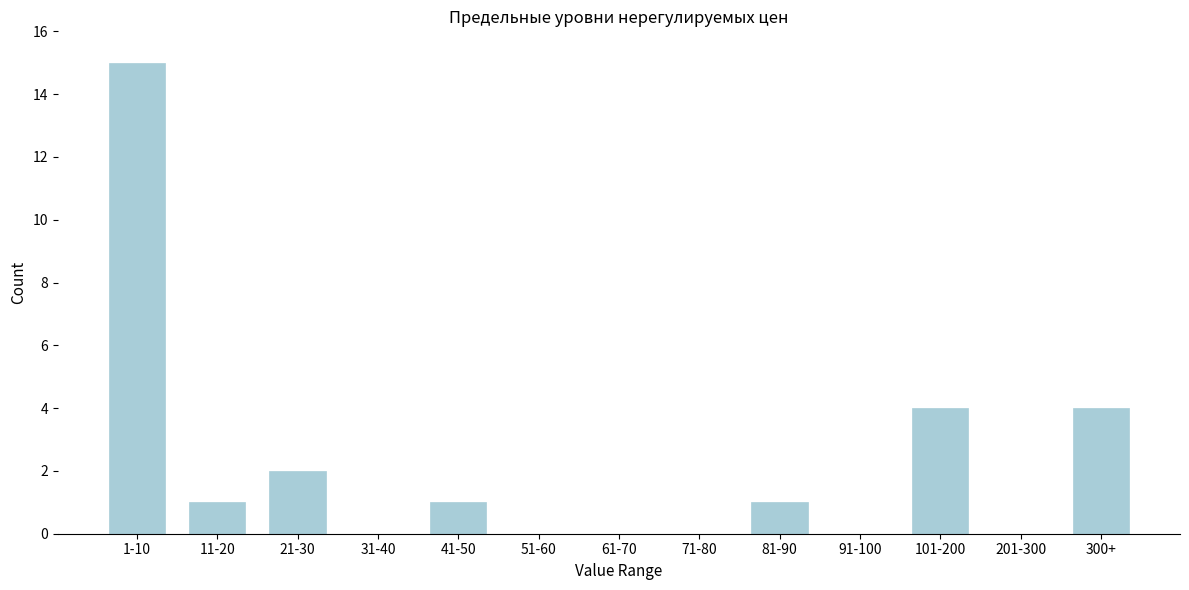

Reading left to right, what are all the values shown in this chart?

1-10=15	11-20=1	21-30=2	31-40=0	41-50=1	51-60=0	61-70=0	71-80=0	81-90=1	91-100=0	101-200=4	201-300=0	300+=4